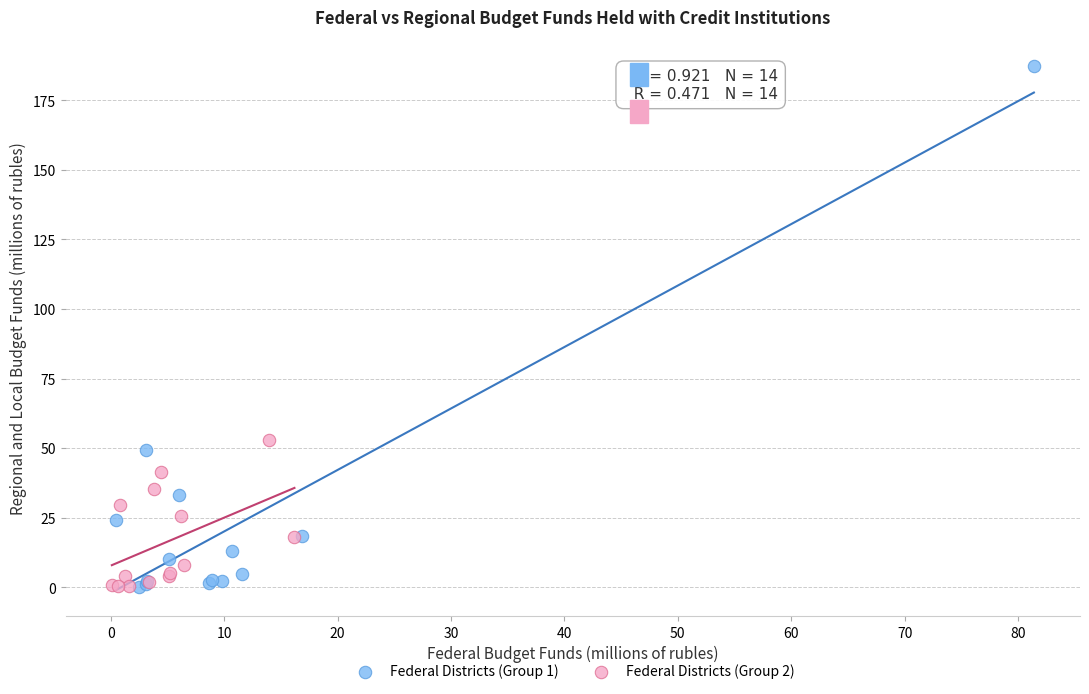

Which series has the widest spread of Y values?

Federal Districts (Group 1)